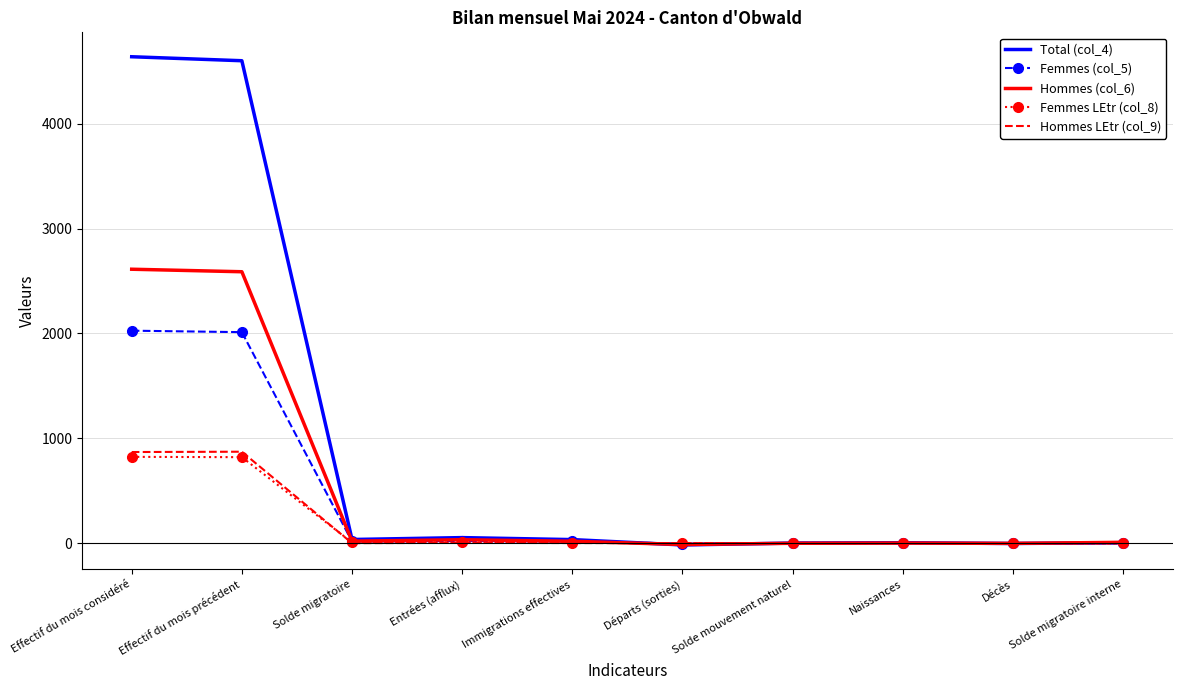

Is the value of Femmes (col_5) at Solde mouvement naturel greater than the value of Hommes (col_6) at Effectif du mois précédent?

No